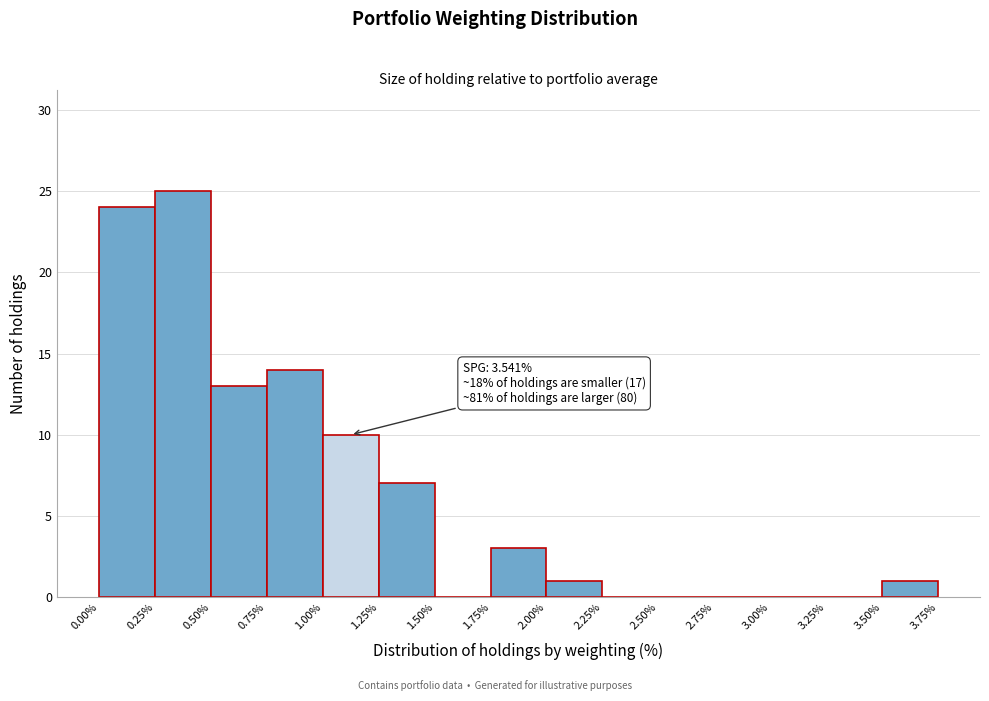

Over which range of the x-axis is the bar tallest?

0.25% to 0.50%